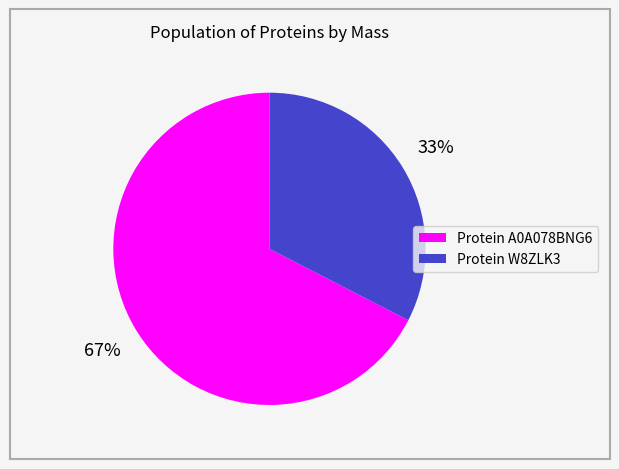

To the nearest percent, what is the average slice percentage?

50%